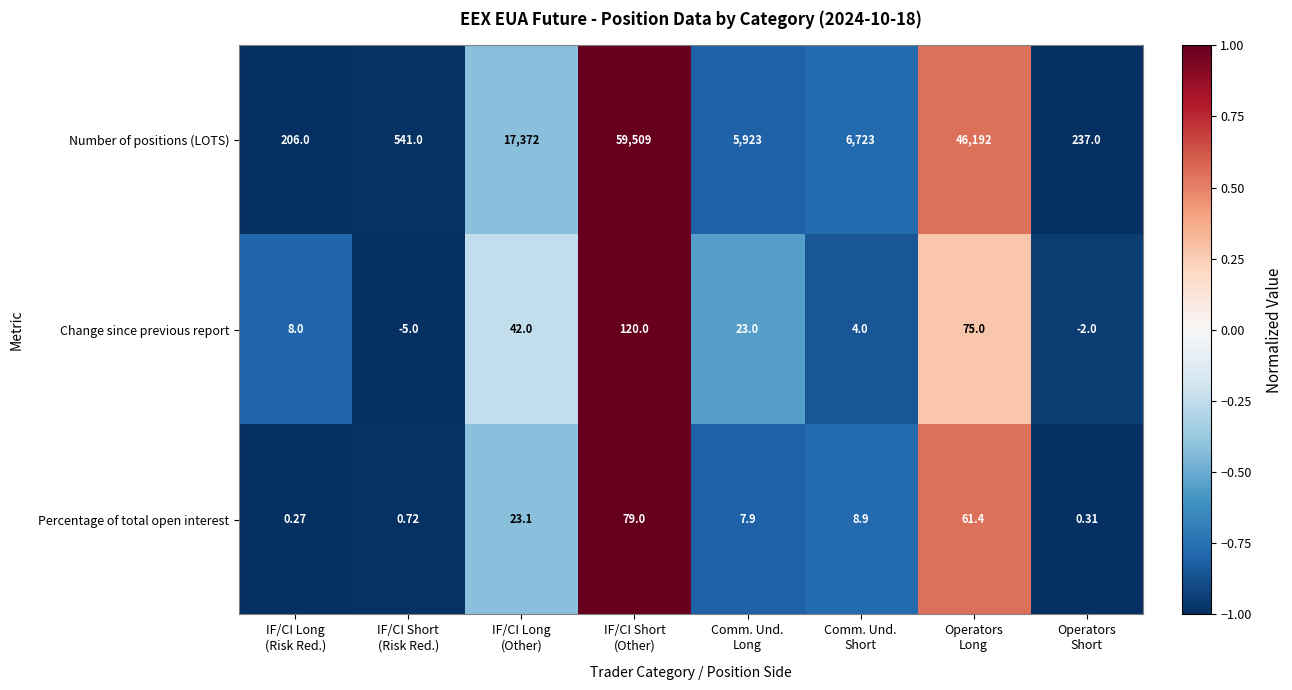

Which series has the largest range (max minus min)?

Number of positions (LOTS)